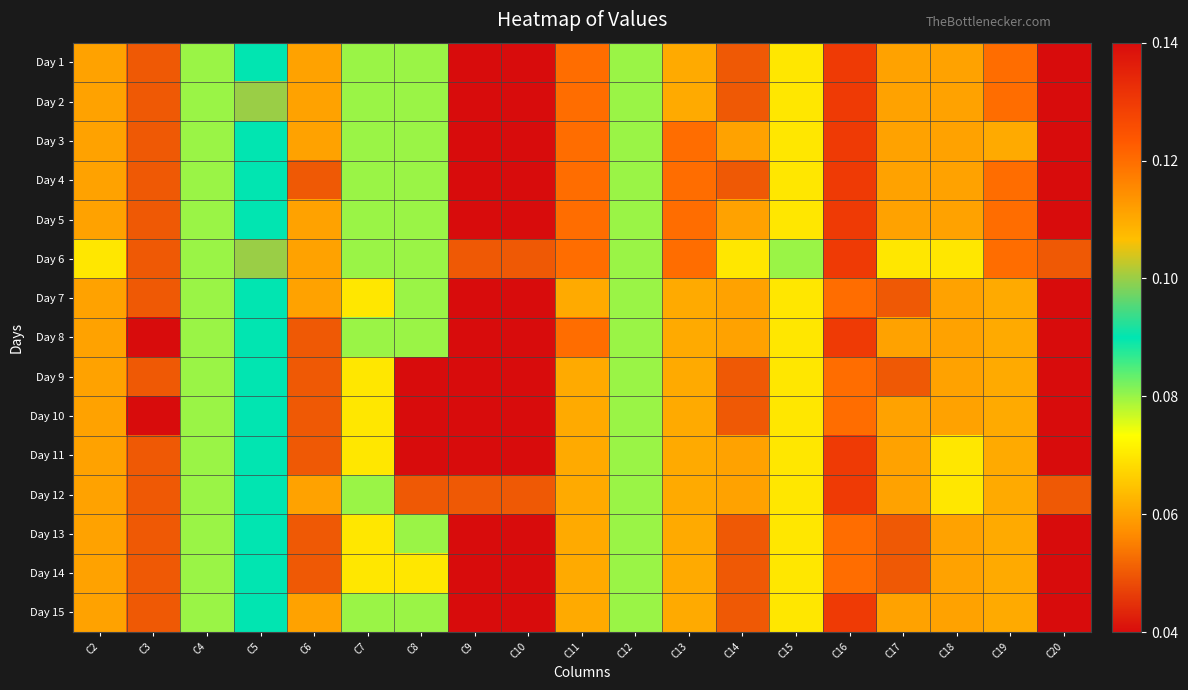

At which category is the sum across all series the highest?

C16